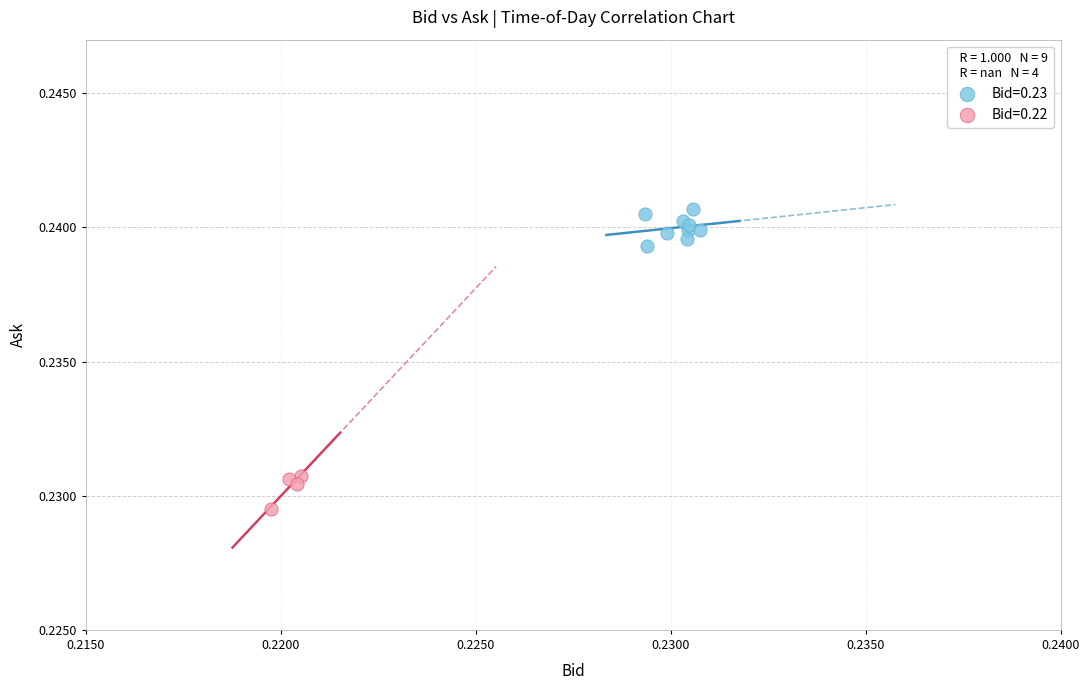

Which series contains the lowest Y value?

Bid=0.22